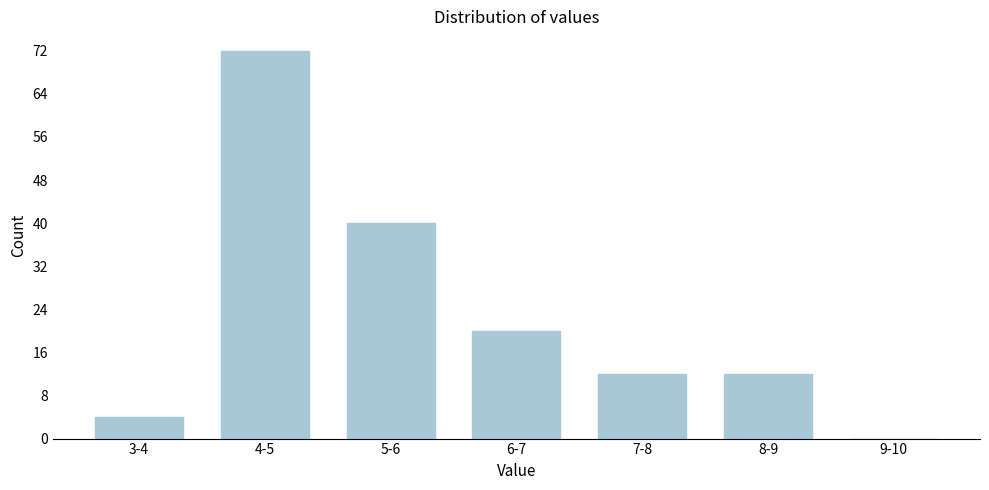

Reading left to right, extract all data points from this chart.

3-4=4	4-5=72	5-6=40	6-7=20	7-8=12	8-9=12	9-10=0